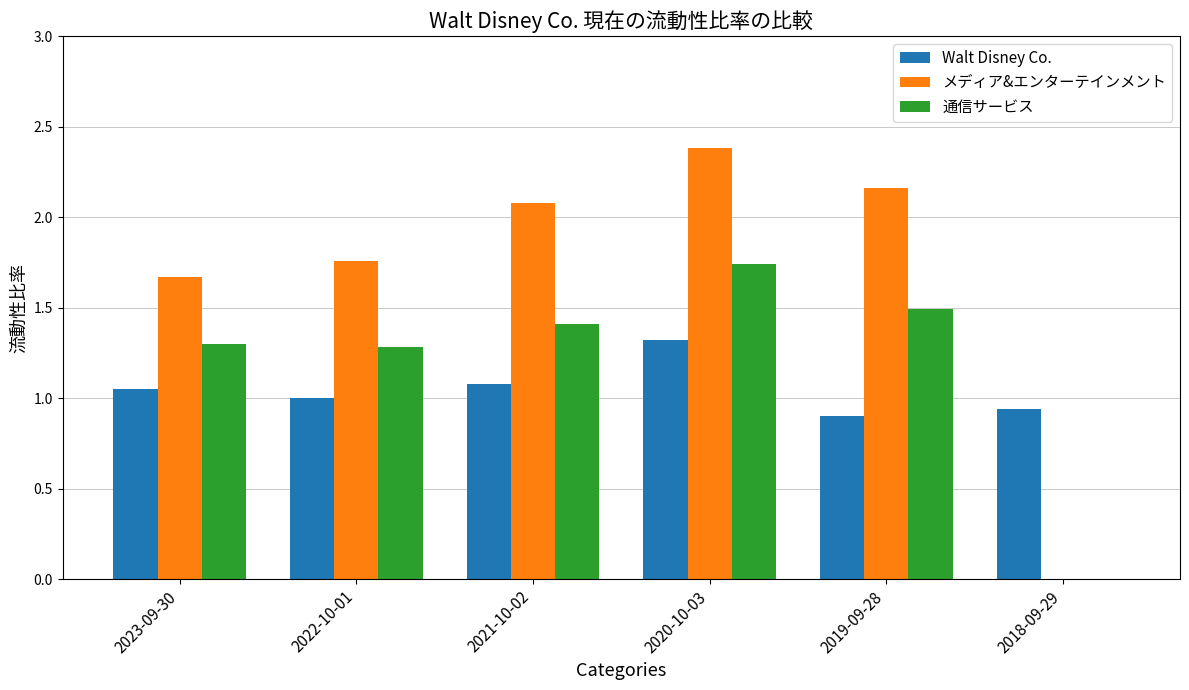

What is the sum of all Walt Disney Co. values?

6.3